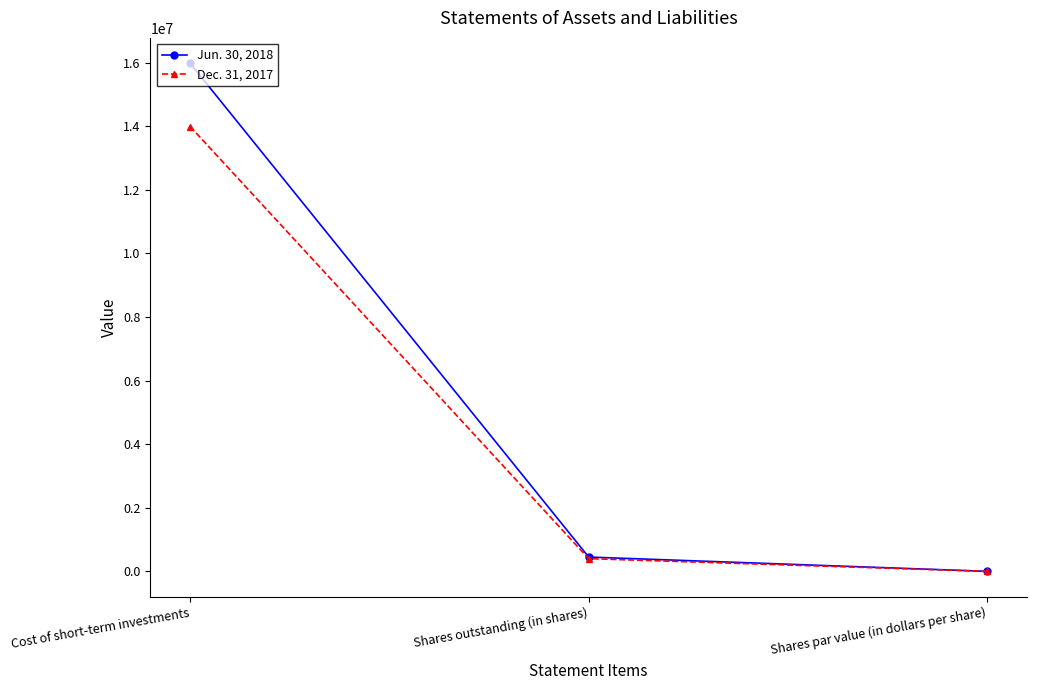

Between Shares outstanding (in shares) and Shares par value (in dollars per share), which series saw the biggest shift?

Jun. 30, 2018